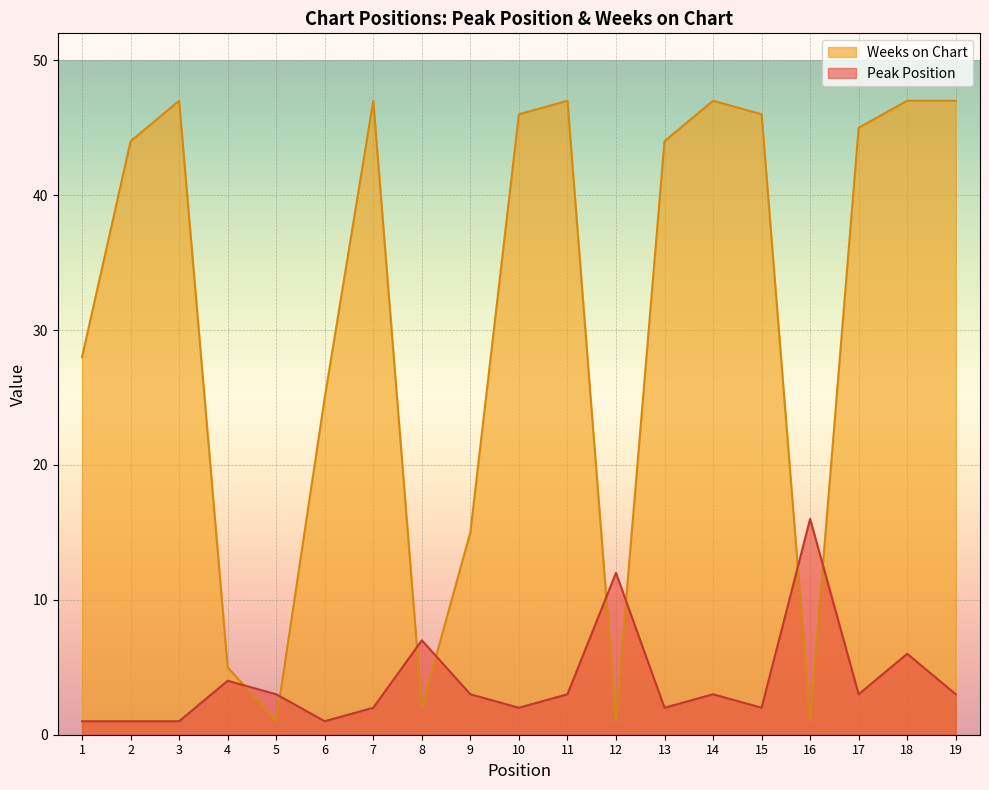

Which series has the largest total across all categories?

Weeks on Chart